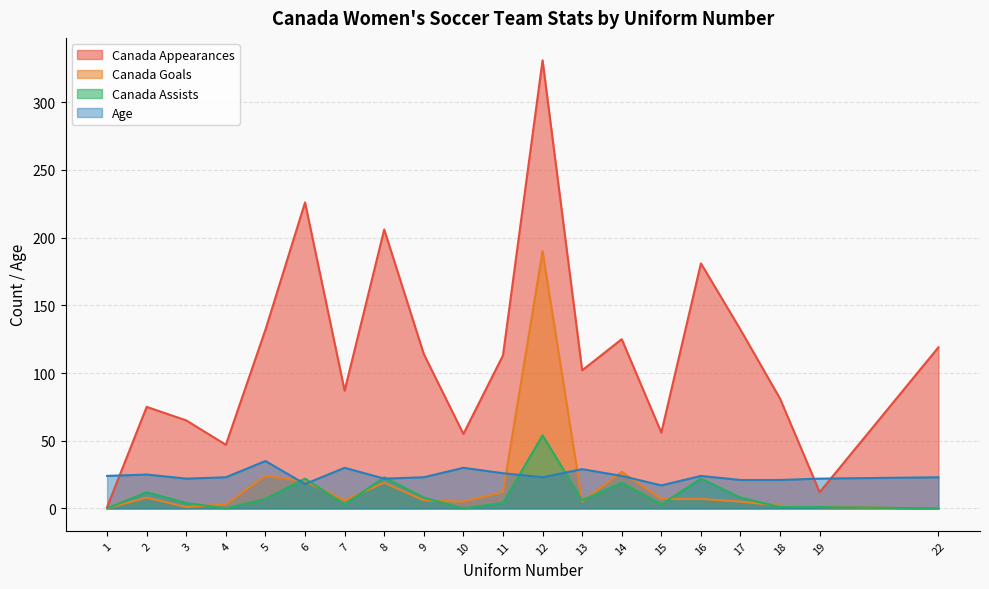

What is the difference between the maximum and minimum values in the Canada Goals series?

190